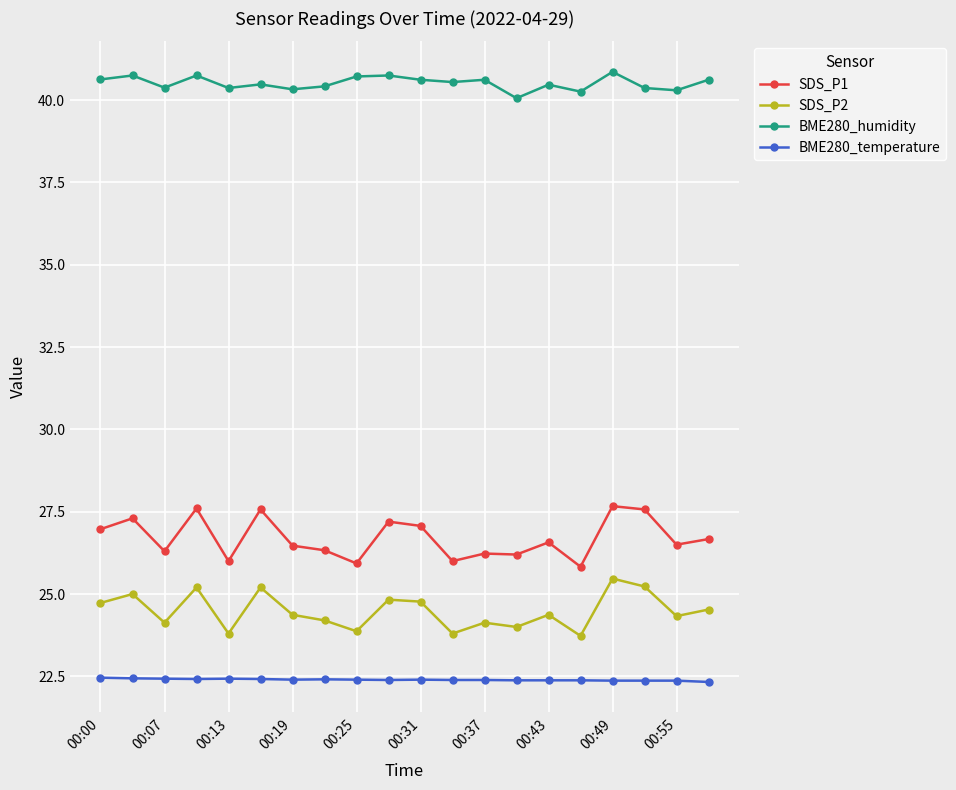

Count the BME280_temperature values in the range 22 to 23.

20